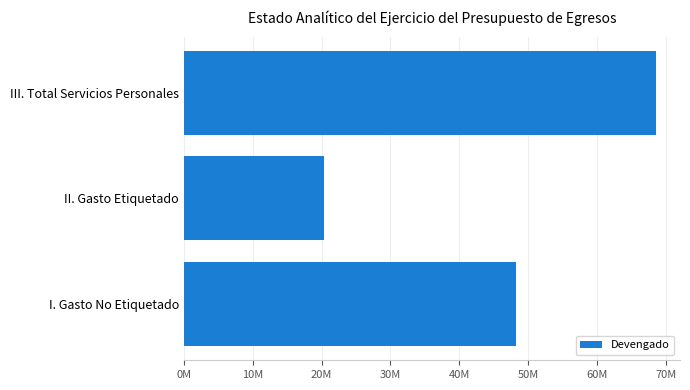

At which category does the chart reach its peak across all series?

III. Total Servicios Personales